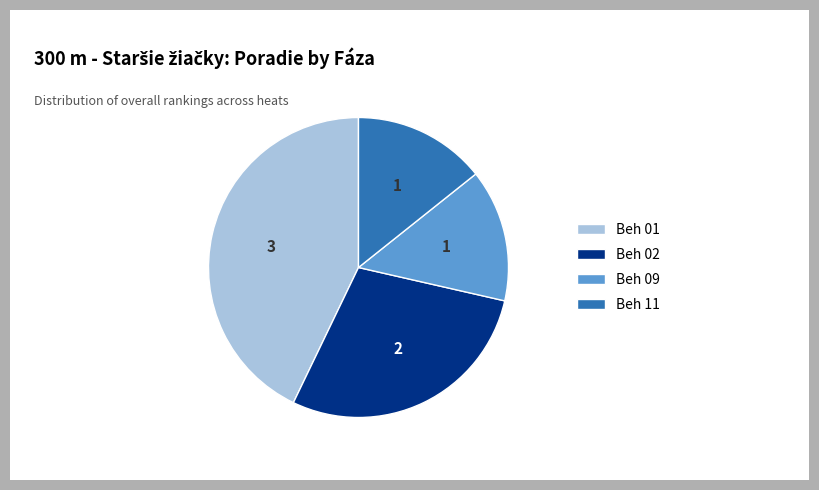

Approximately how many times larger is the value at Beh 11 compared to Beh 02?

0.5